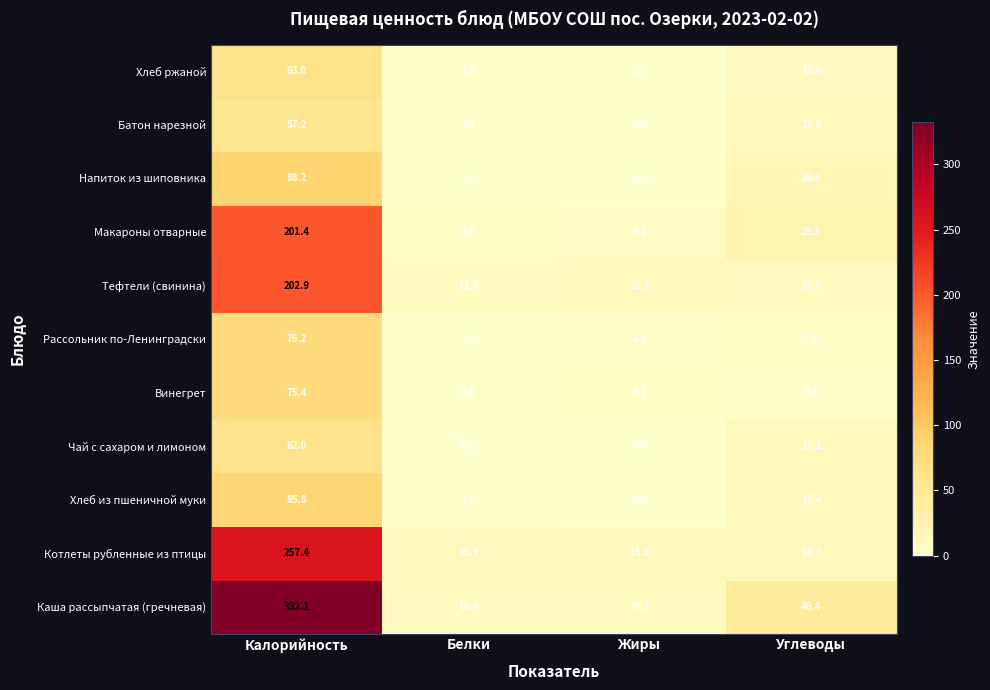

What is the sum of all Батон нарезной values?

75.2